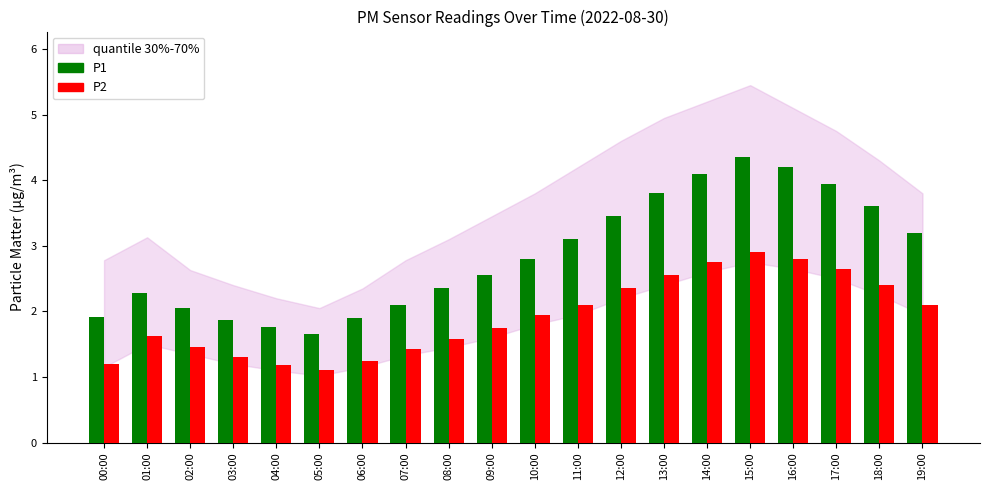

Rank the series at 00:00 from highest to lowest value.

P1, P2